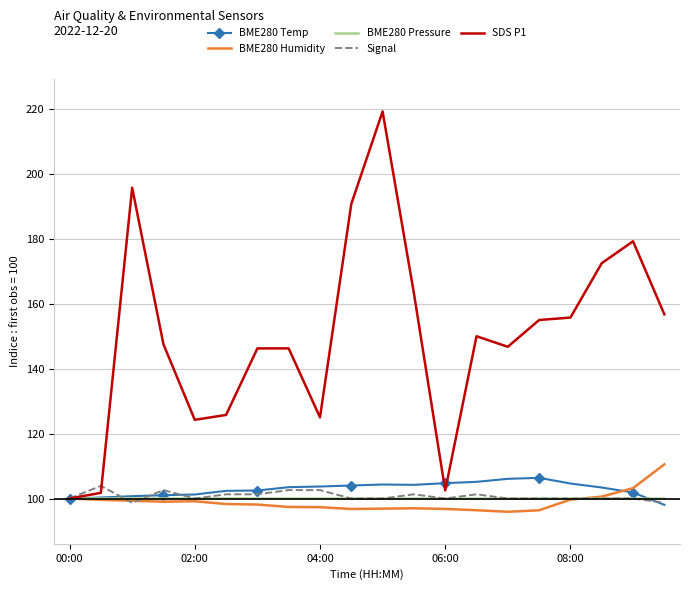

What is the highest value of the BME280 Humidity series?

110.5